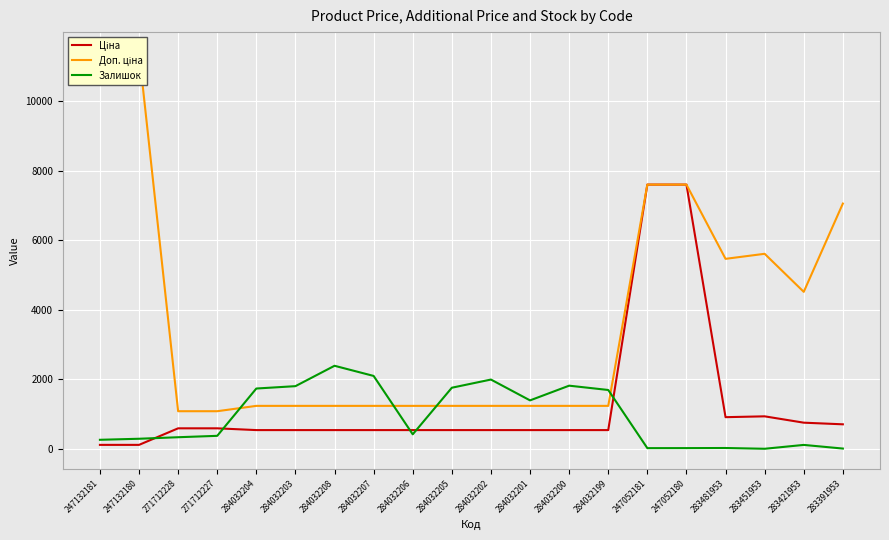

What is the difference between the maximum and minimum values in the Доп. ціна series?

10328.3